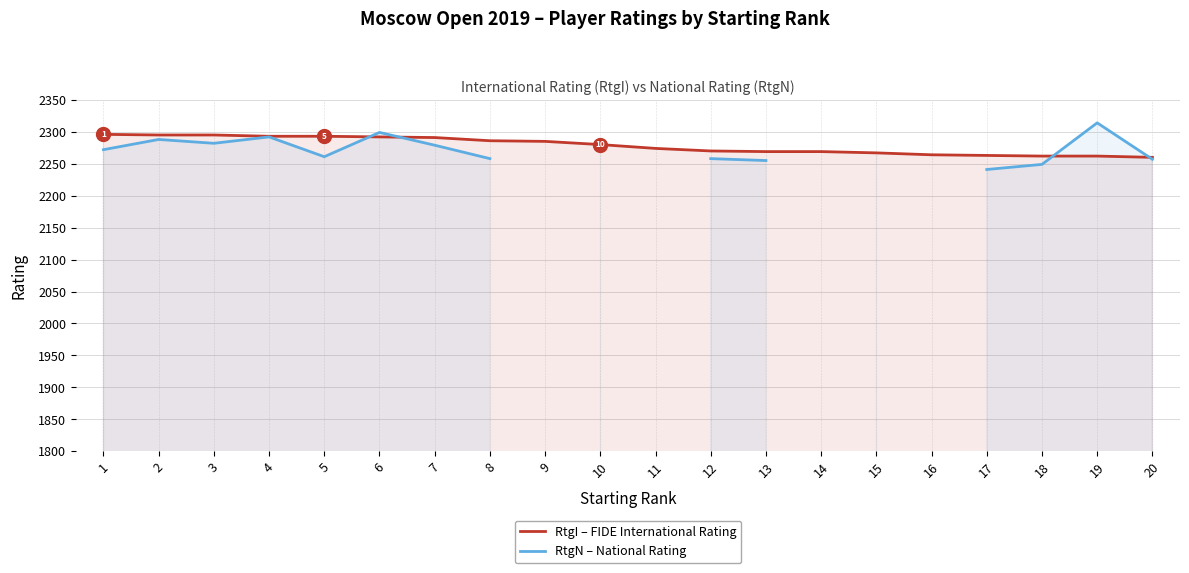

List the labels in order of RtgI – FIDE International Rating value, largest first.

1, 2, 3, 4, 5, 6, 7, 8, 9, 10, 11, 12, 13, 14, 15, 16, 17, 18, 19, 20